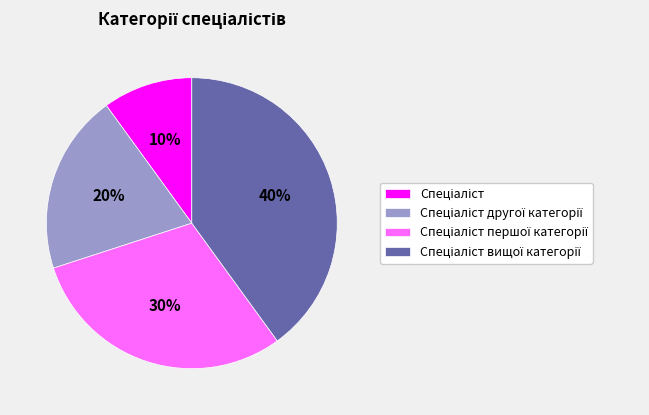

To the nearest percent, what is the difference between the largest and smallest slice percentages?

30%